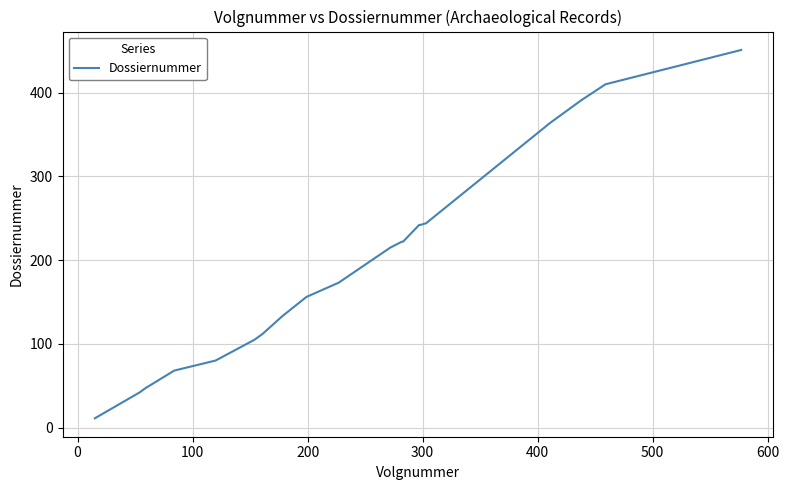

What is the minimum value shown in the chart?

11